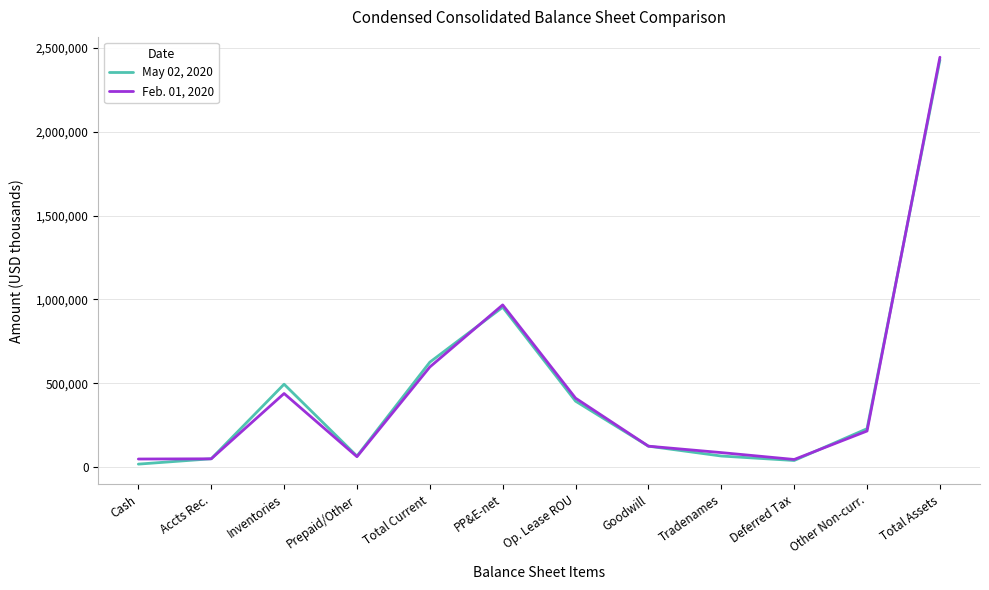

What is the total value across all series at Other Non-curr.?

443617